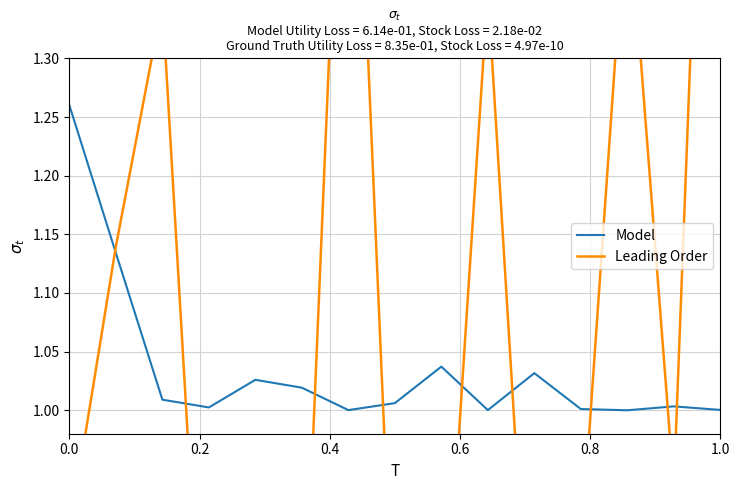

What are all the series names shown in the legend?

Model, Leading Order